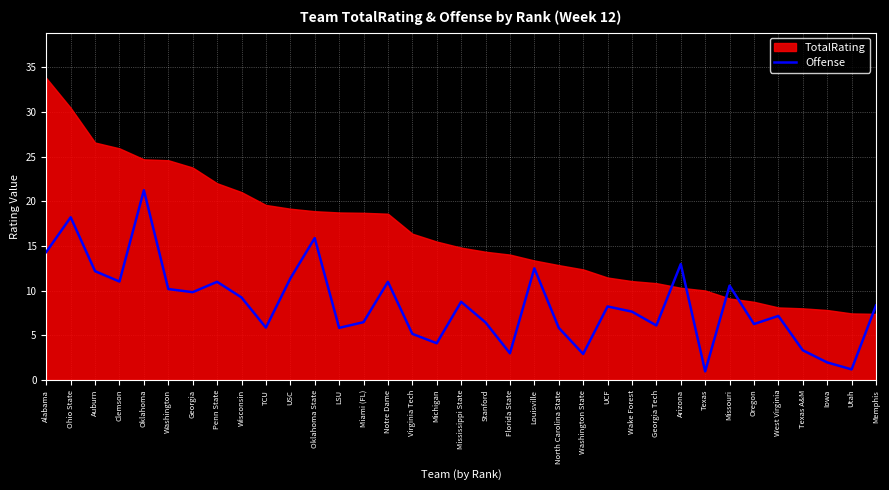

At which label does Offense reach its peak?

Oklahoma